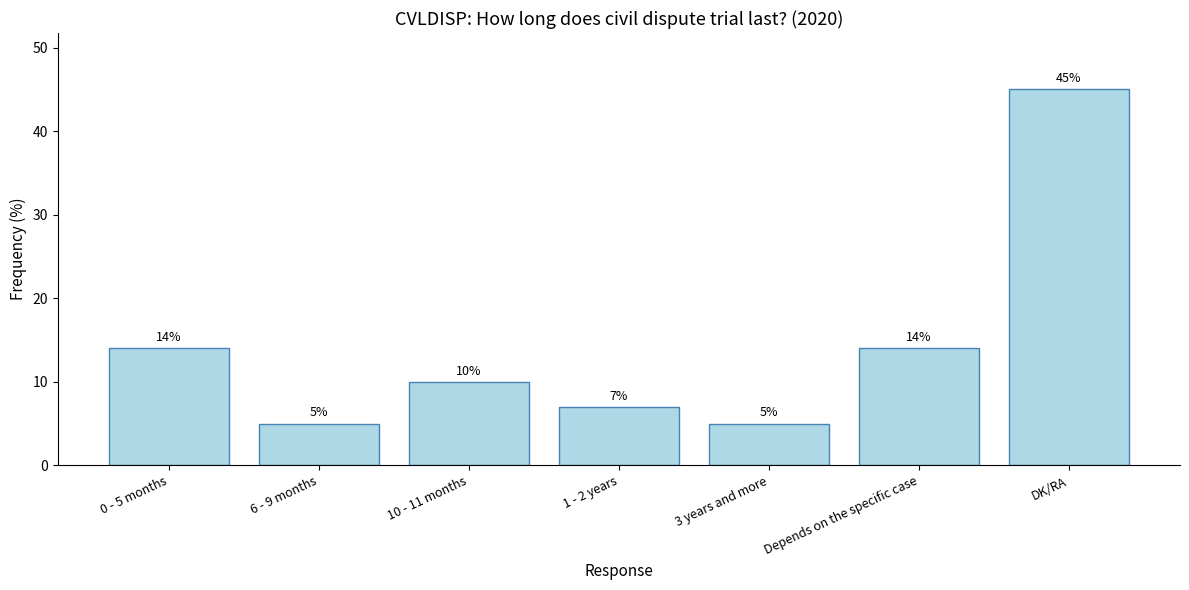

Count the number of categories in the chart.

7